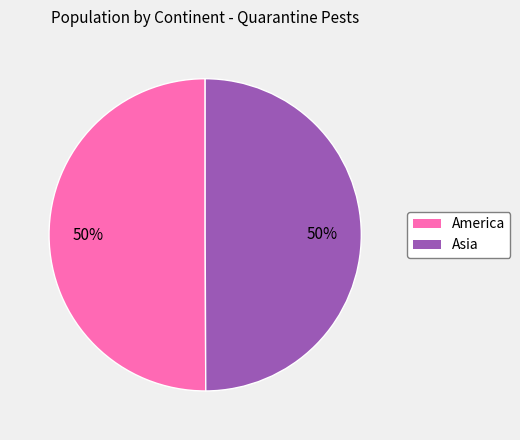

Combined, do Asia and America account for over 50%?

Yes